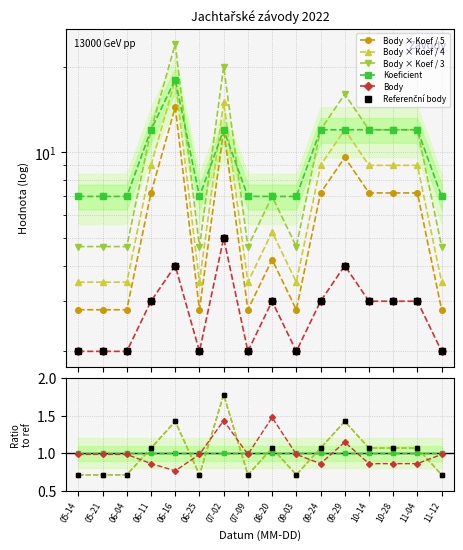

Is the value of Body × Koef / 5 at 05-21 greater than the value of Body × Koef / 4 at 11-04?

No